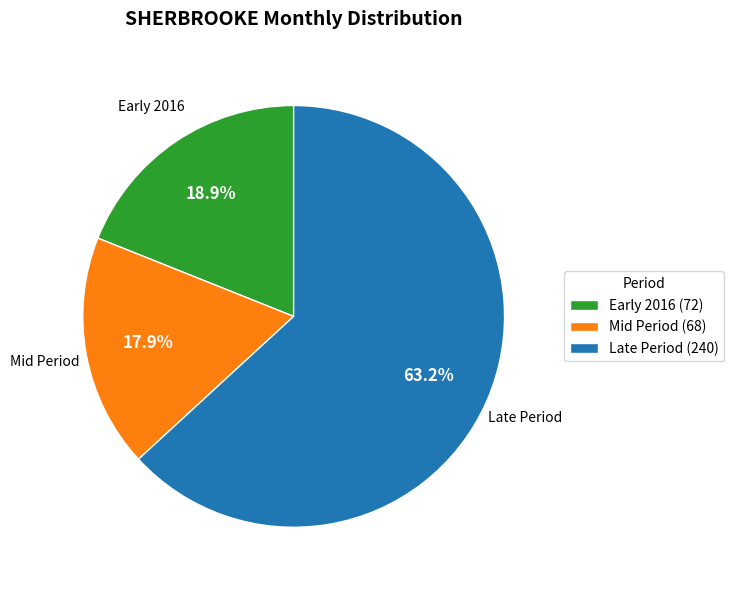

Does Late Period (240) represent more than half of the total?

Yes